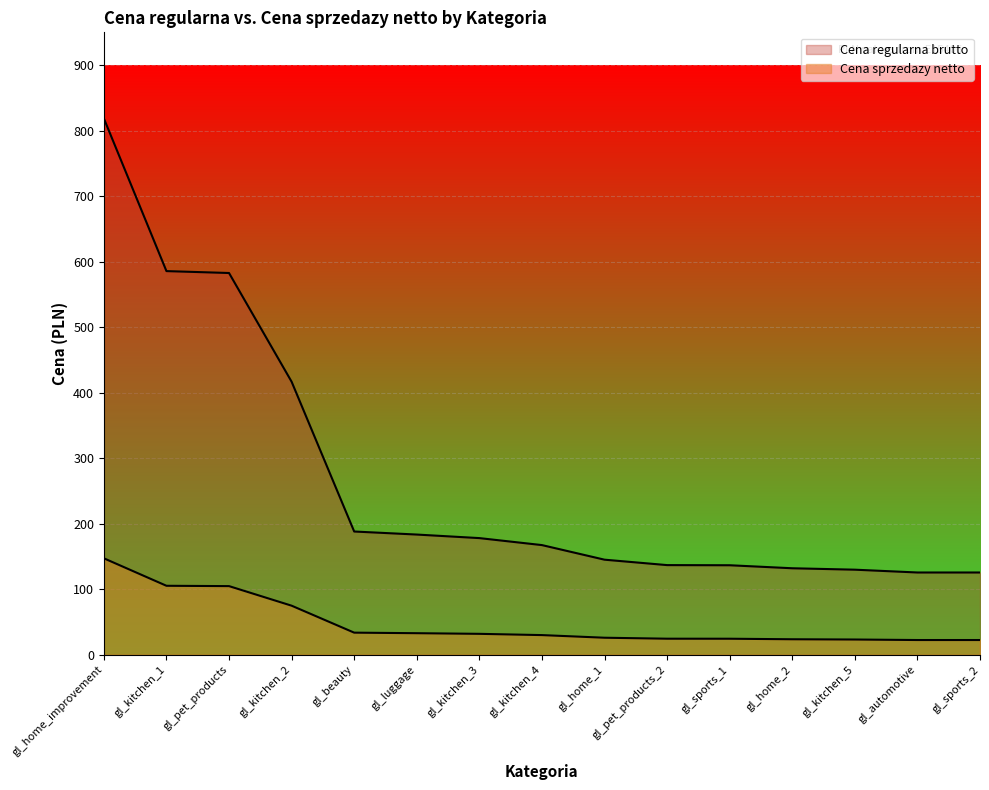

True or false: Cena sprzedazy netto has a value of 21.0 at gl_kitchen_4.

False